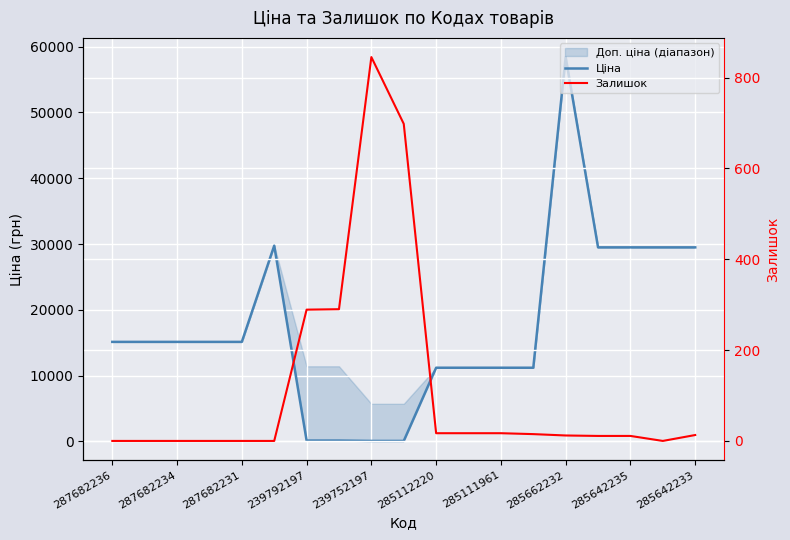

How many values in the Залишок series are below 12?

9